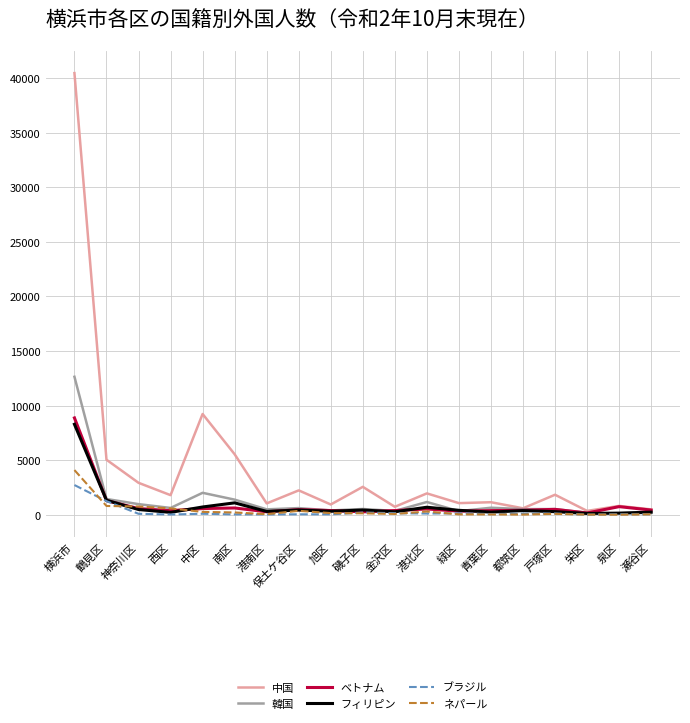

What is the average value of the ブラジル series?

287